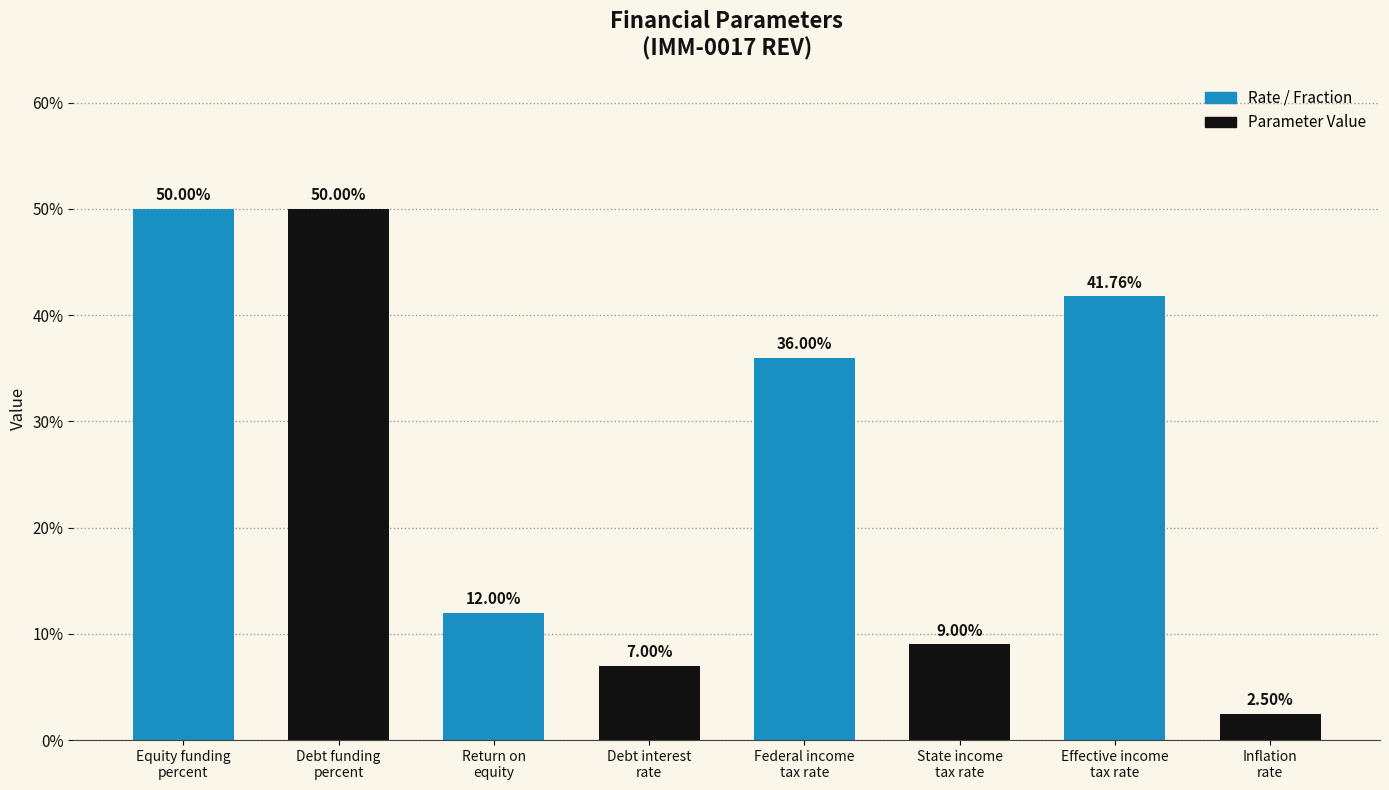

The value at Effective income
tax rate is 0.6. True or false?

False